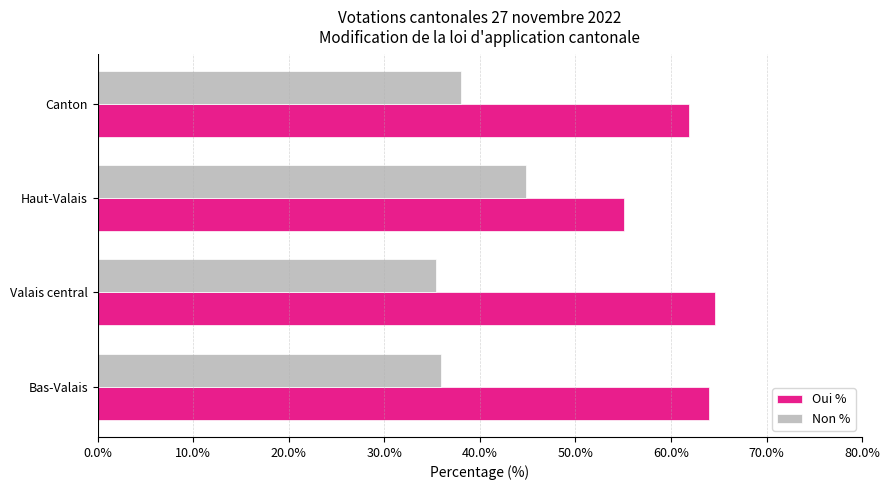

What value does the Oui % series have at Haut-Valais?

55.1